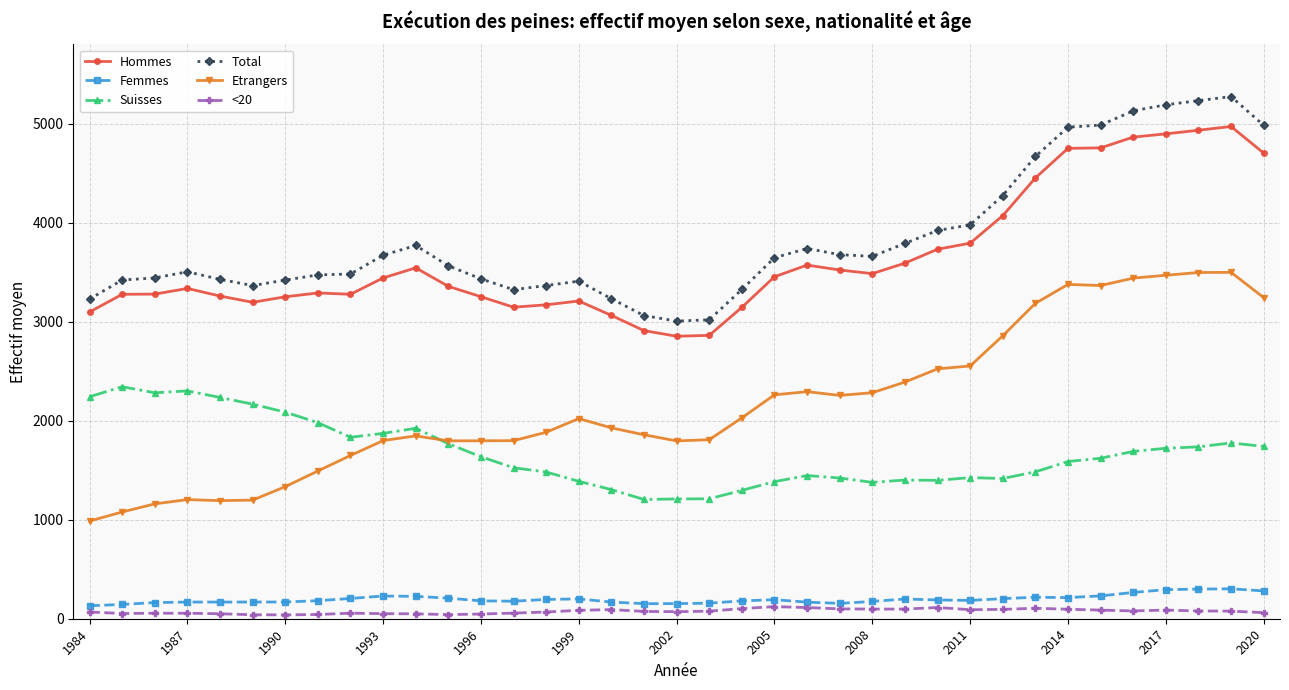

Which series has the largest range (max minus min)?

Etrangers